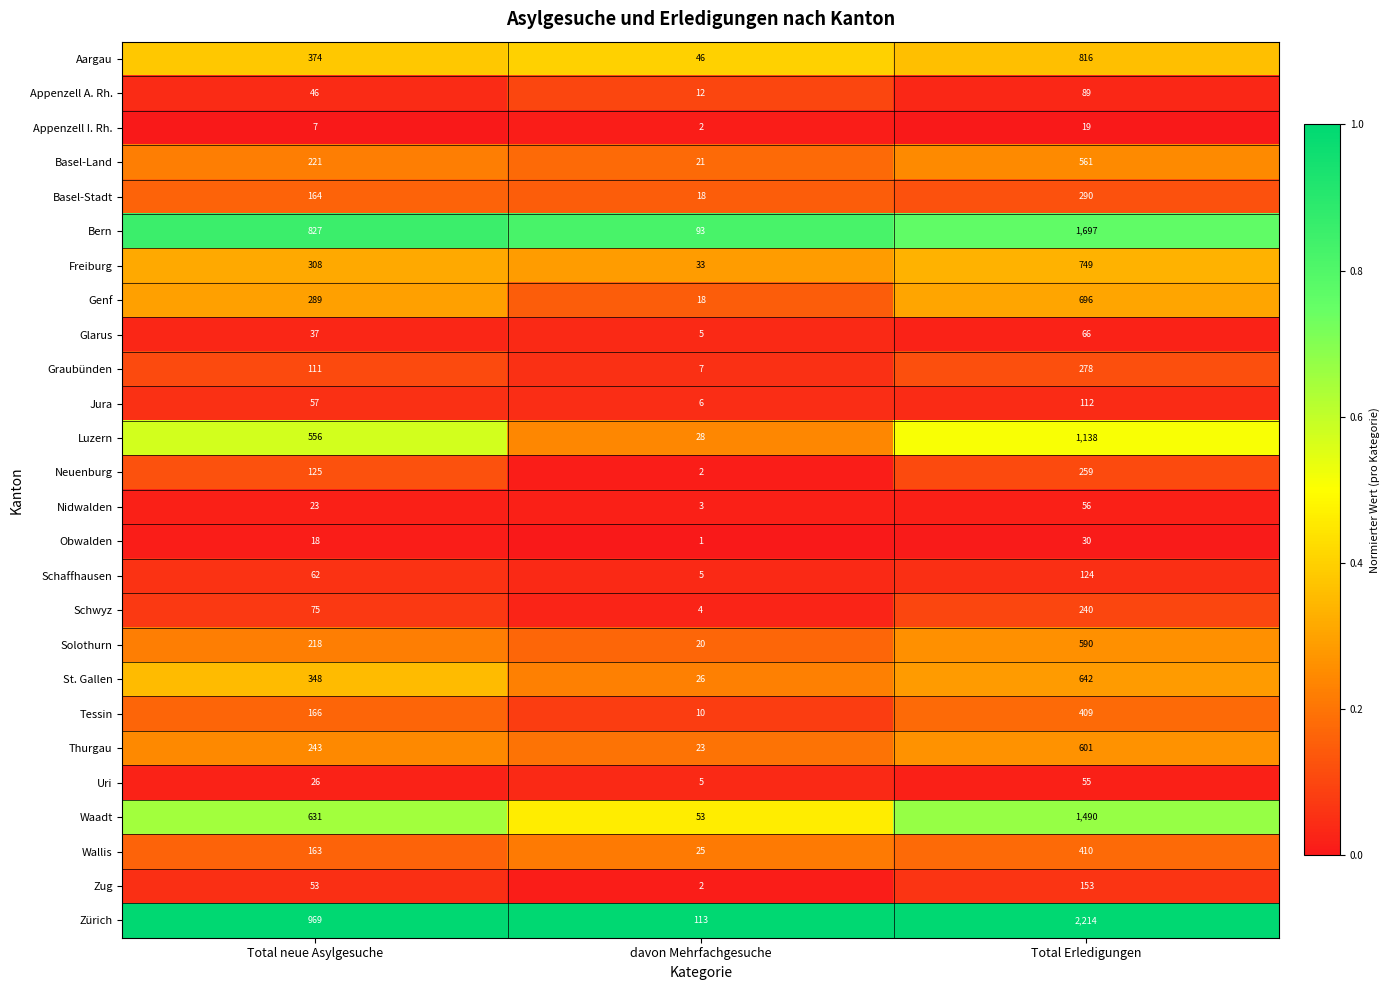

What is the sum of the Bern values at Total Erledigungen and davon Mehrfachgesuche?

1790